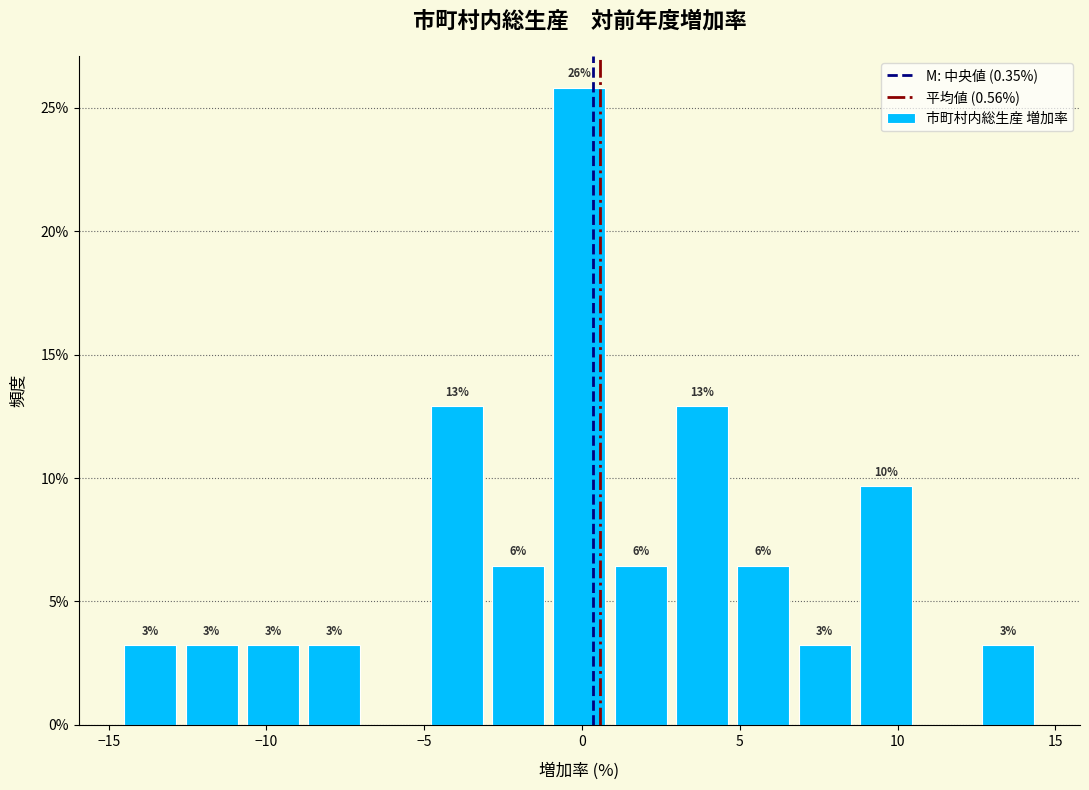

Read against the x-axis, roughly where is the centre of the tallest bar?

0.0